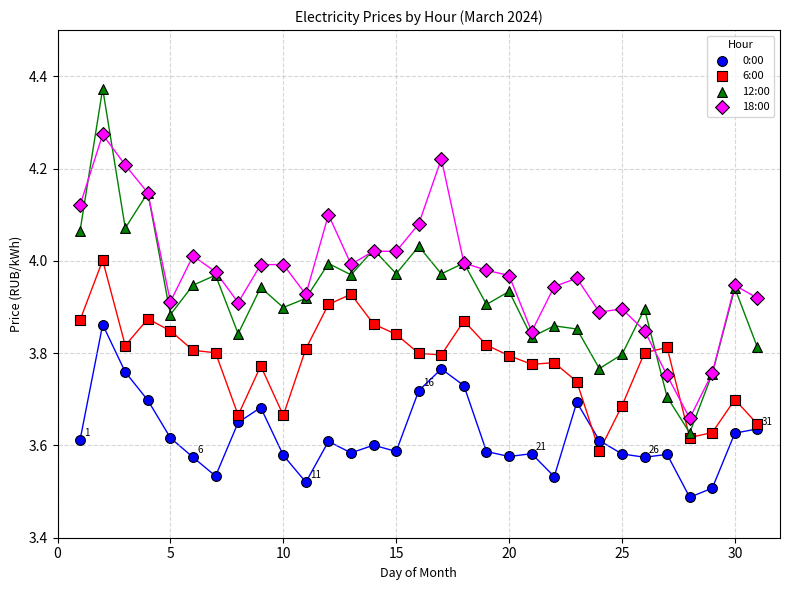

Which series contains the lowest Y value?

0:00